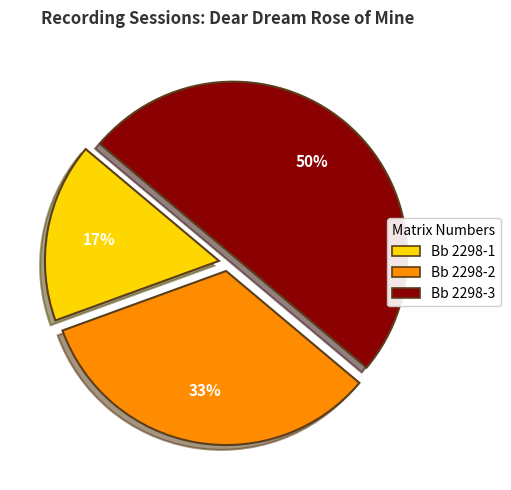

Which has a higher value, Bb 2298-3 or Bb 2298-1?

Bb 2298-3